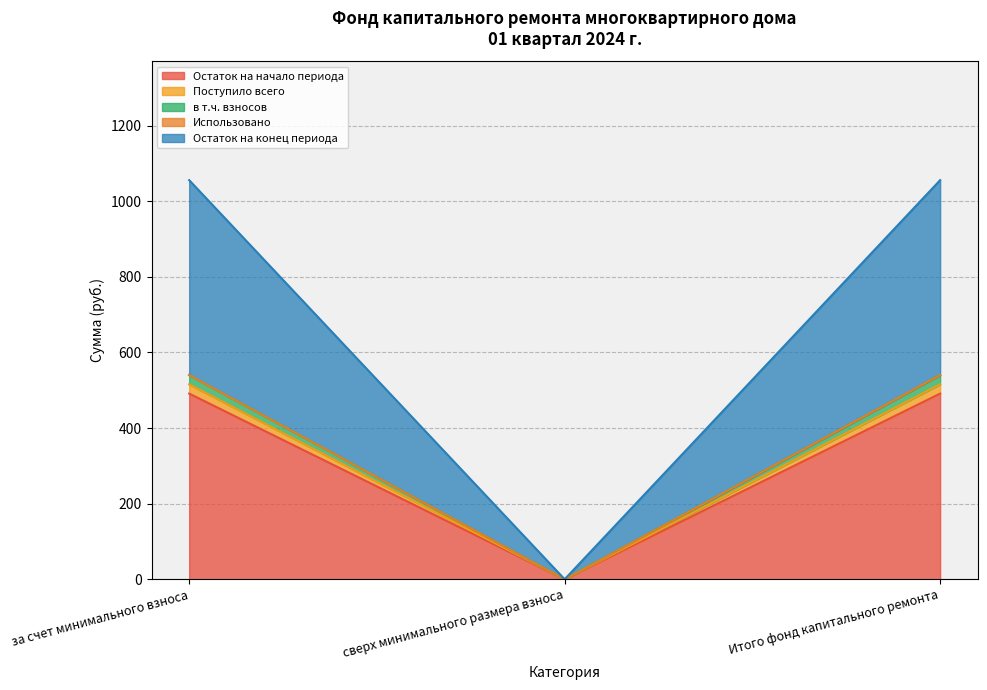

Is it true that Остаток на начало периода equals 315.7 at Итого фонд капитального ремонта?

False